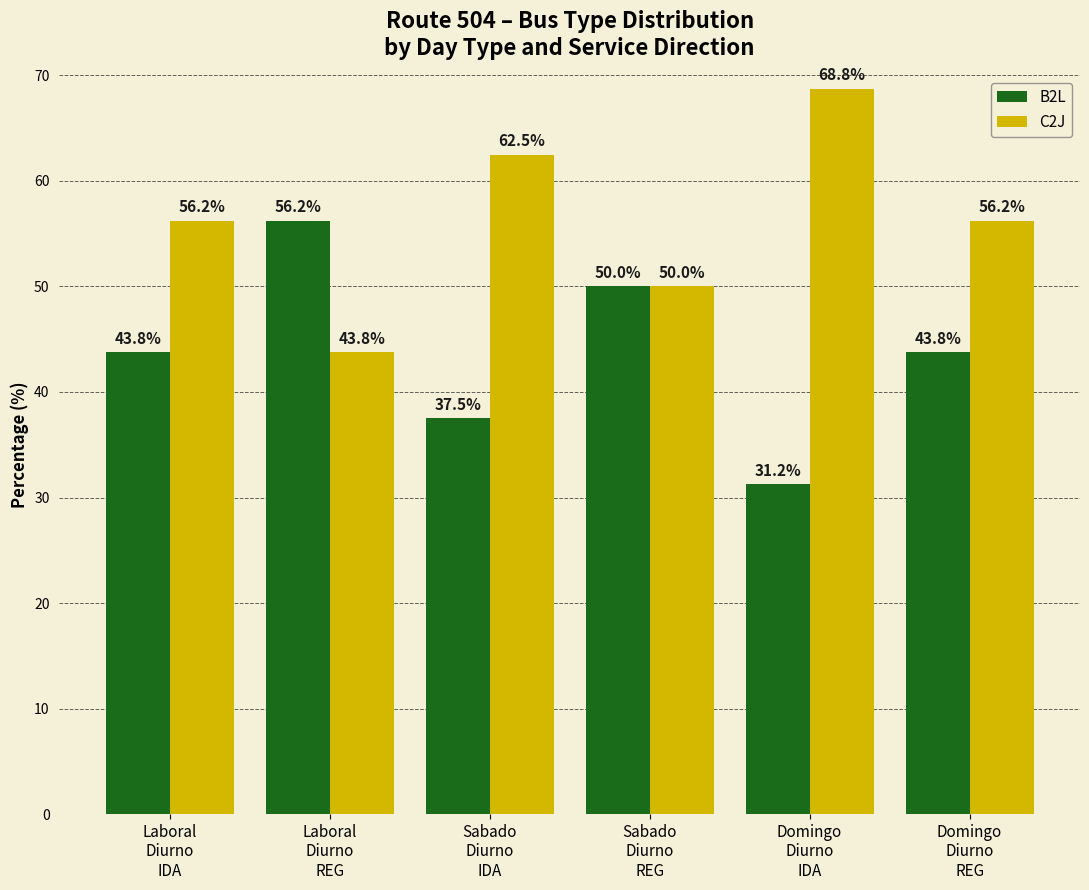

What is the lowest value of the C2J series?

43.8